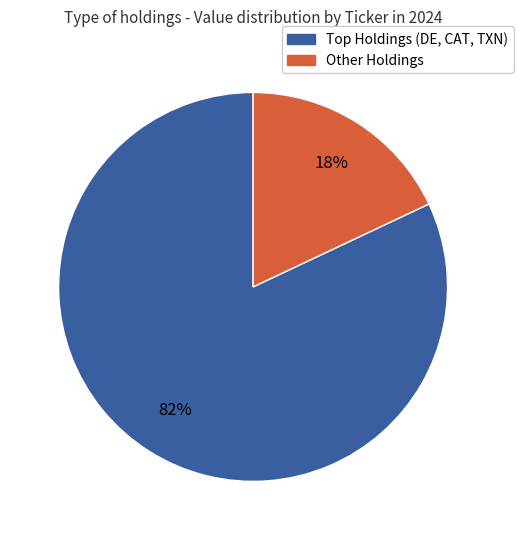

To the nearest percent, what is the average slice percentage?

50%